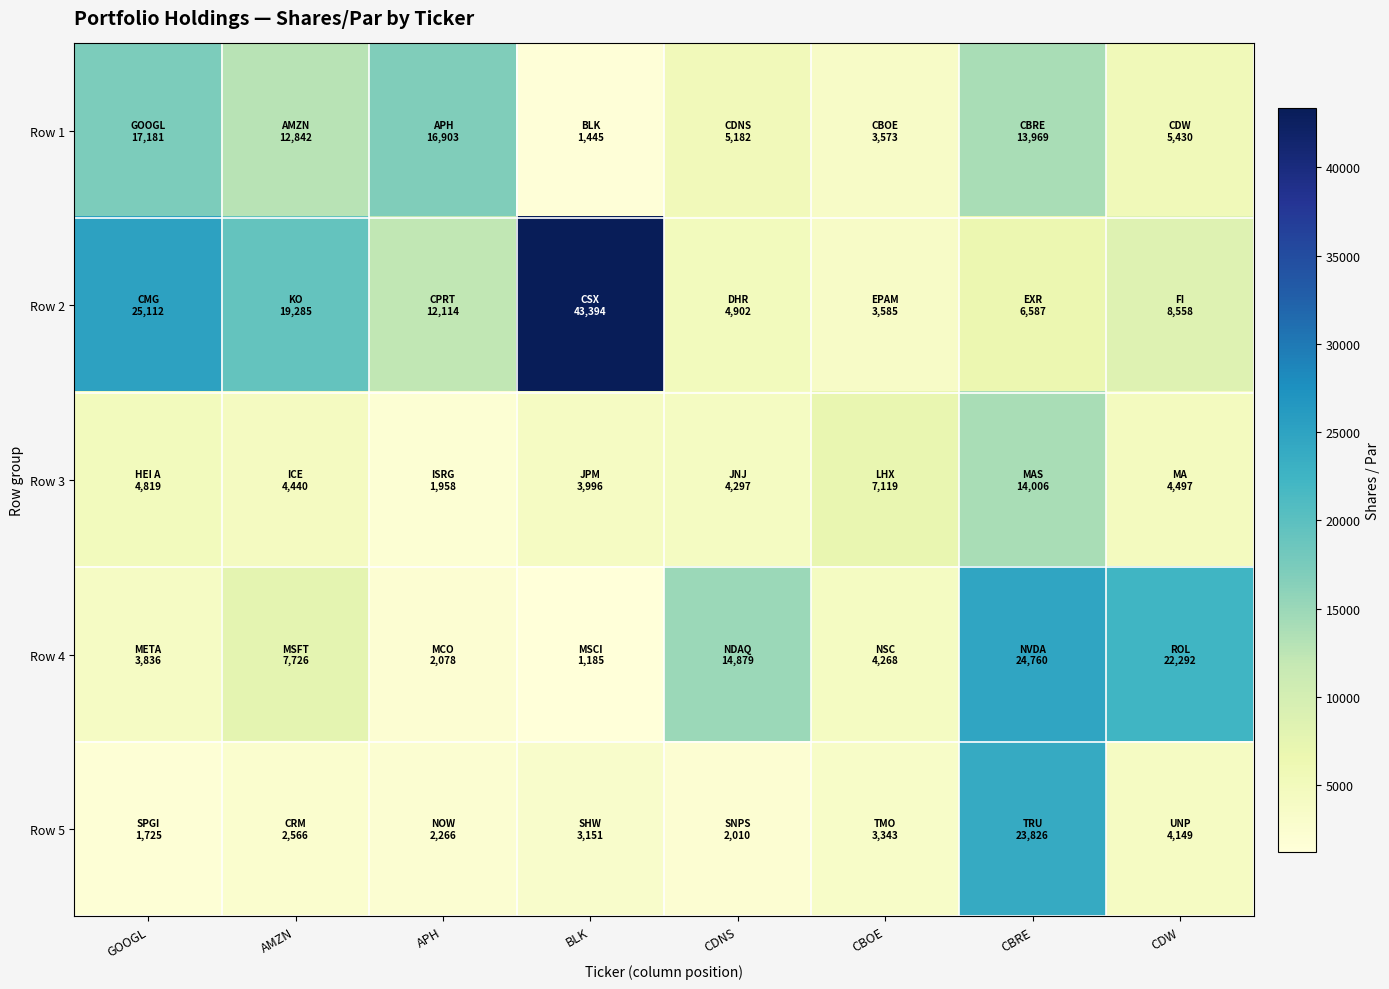

How many distinct data groups are displayed?

5